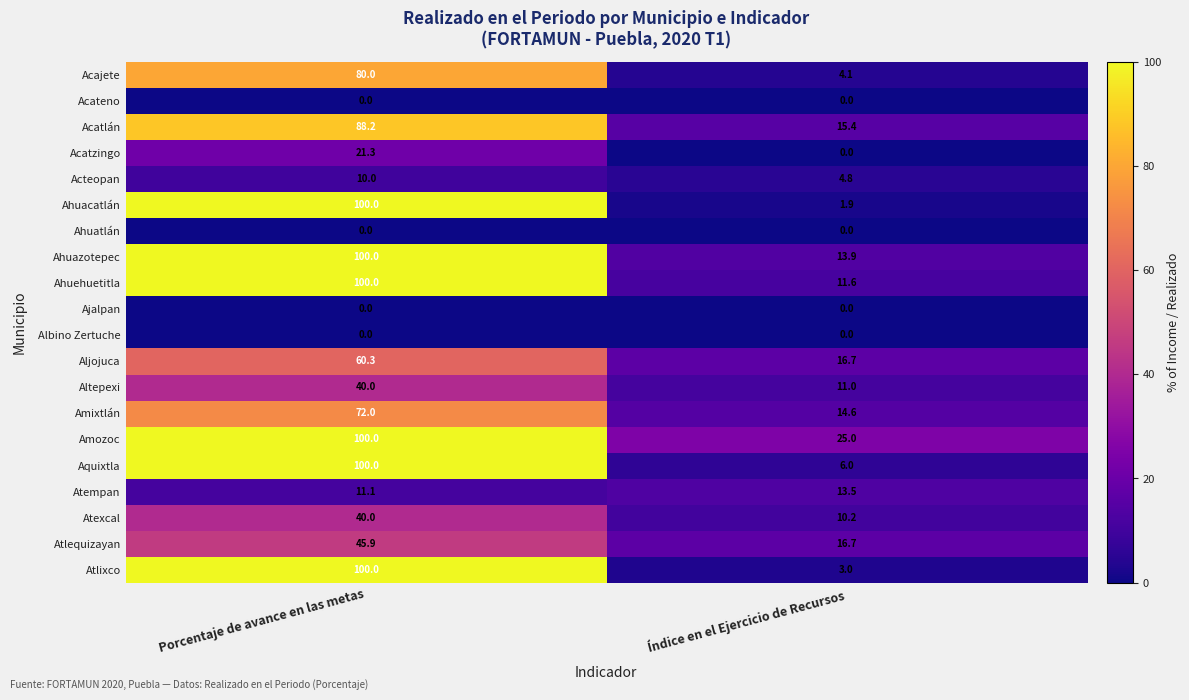

At how many categories does at least one series exceed 39?

1